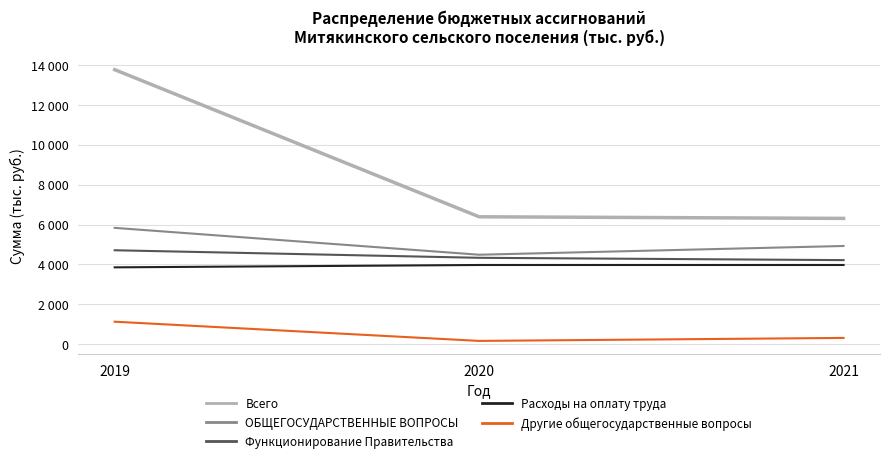

List the labels in order of ОБЩЕГОСУДАРСТВЕННЫЕ ВОПРОСЫ value, smallest first.

2020, 2021, 2019